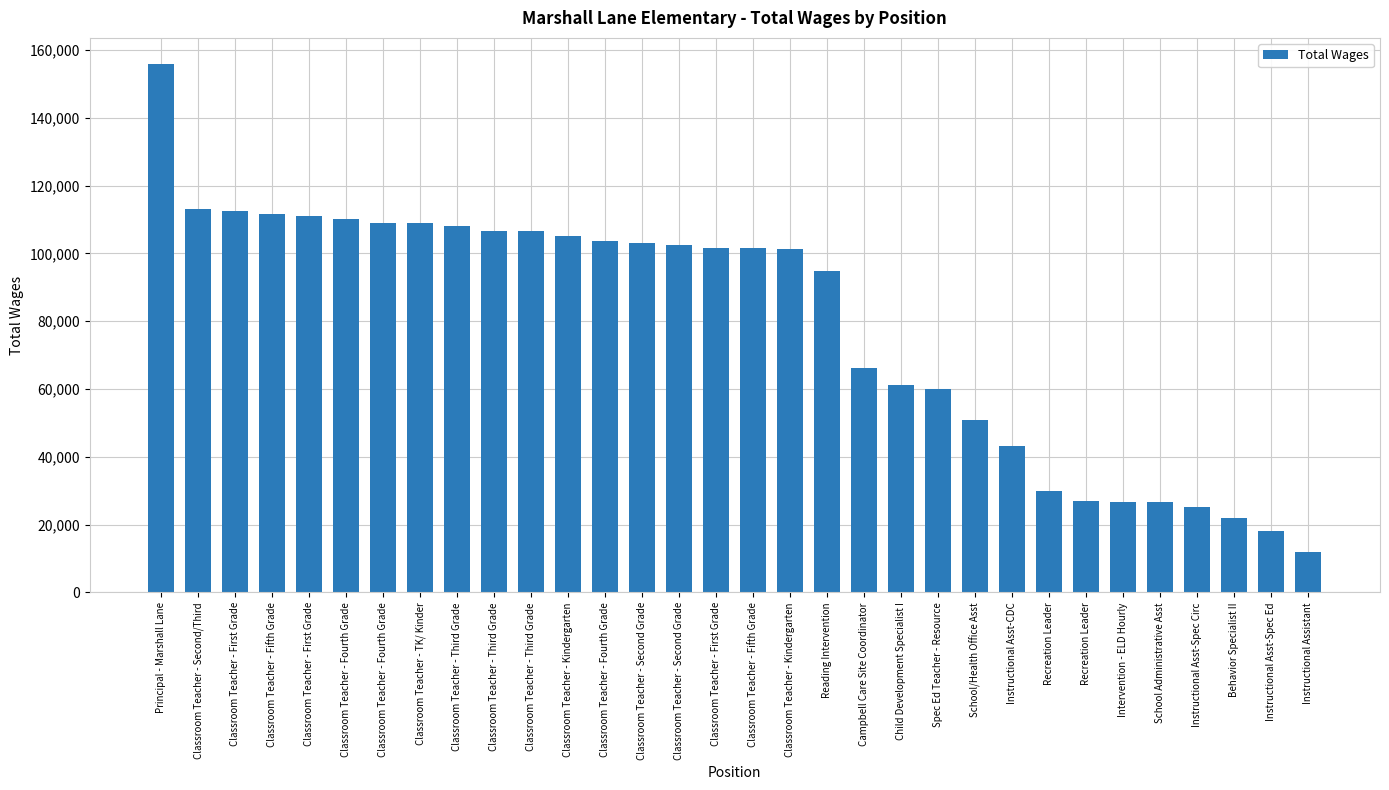

List the labels in order of value, smallest first.

Instructional Assistant, Instructional Asst-Spec Ed, Behavior Specialist II, Instructional Asst-Spec Circ, School Administrative Asst, Intervention - ELD Hourly, Recreation Leader, Recreation Leader, Instructional Asst-CDC, School/Health Office Asst, Spec Ed Teacher - Resource, Child Development Specialist I, Campbell Care Site Coordinator, Reading Intervention, Classroom Teacher - Kindergarten, Classroom Teacher - Fifth Grade, Classroom Teacher - First Grade, Classroom Teacher - Second Grade, Classroom Teacher - Second Grade, Classroom Teacher - Fourth Grade, Classroom Teacher - Kindergarten, Classroom Teacher - Third Grade, Classroom Teacher - Third Grade, Classroom Teacher - Third Grade, Classroom Teacher - TK/ Kinder, Classroom Teacher - Fourth Grade, Classroom Teacher - Fourth Grade, Classroom Teacher - First Grade, Classroom Teacher - Fifth Grade, Classroom Teacher - First Grade, Classroom Teacher - Second/Third, Principal - Marshall Lane